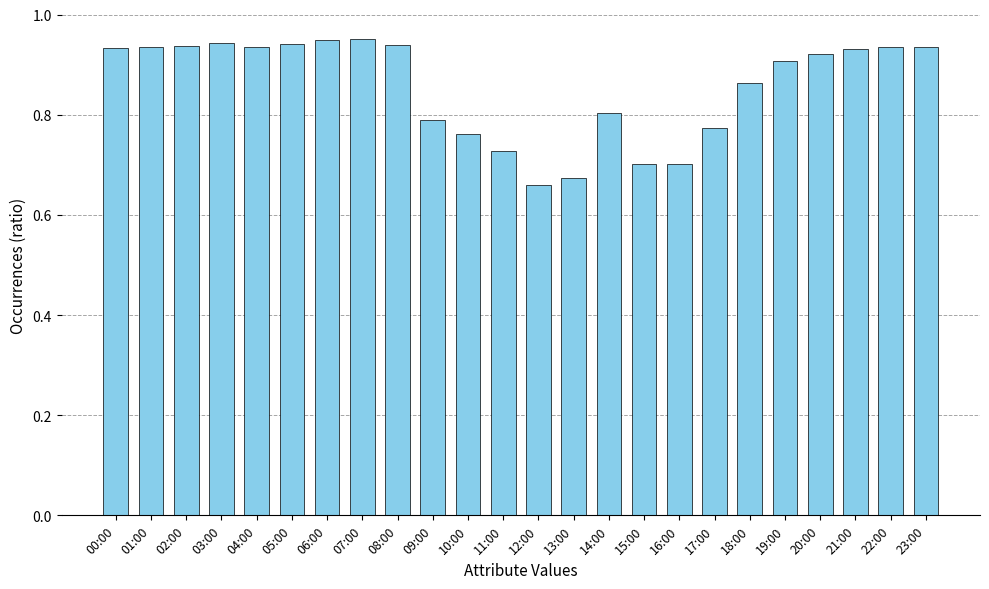

Between 16:00 and 14:00, which is larger?

14:00